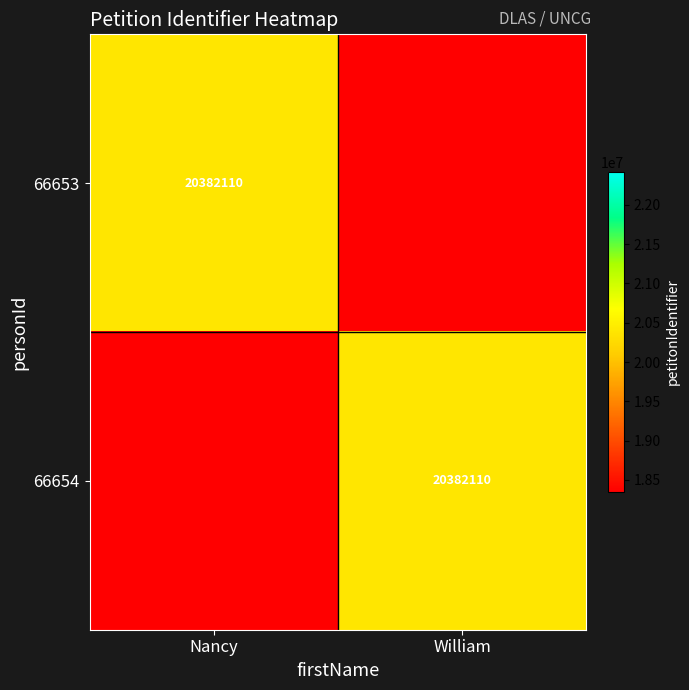

What is the sum of all 66654 values?

20382110